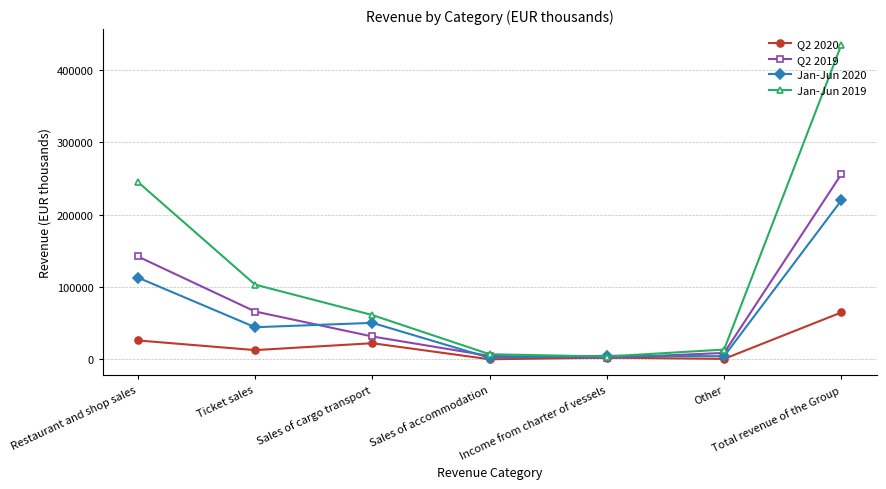

What is the maximum value shown in the chart?

434973.0